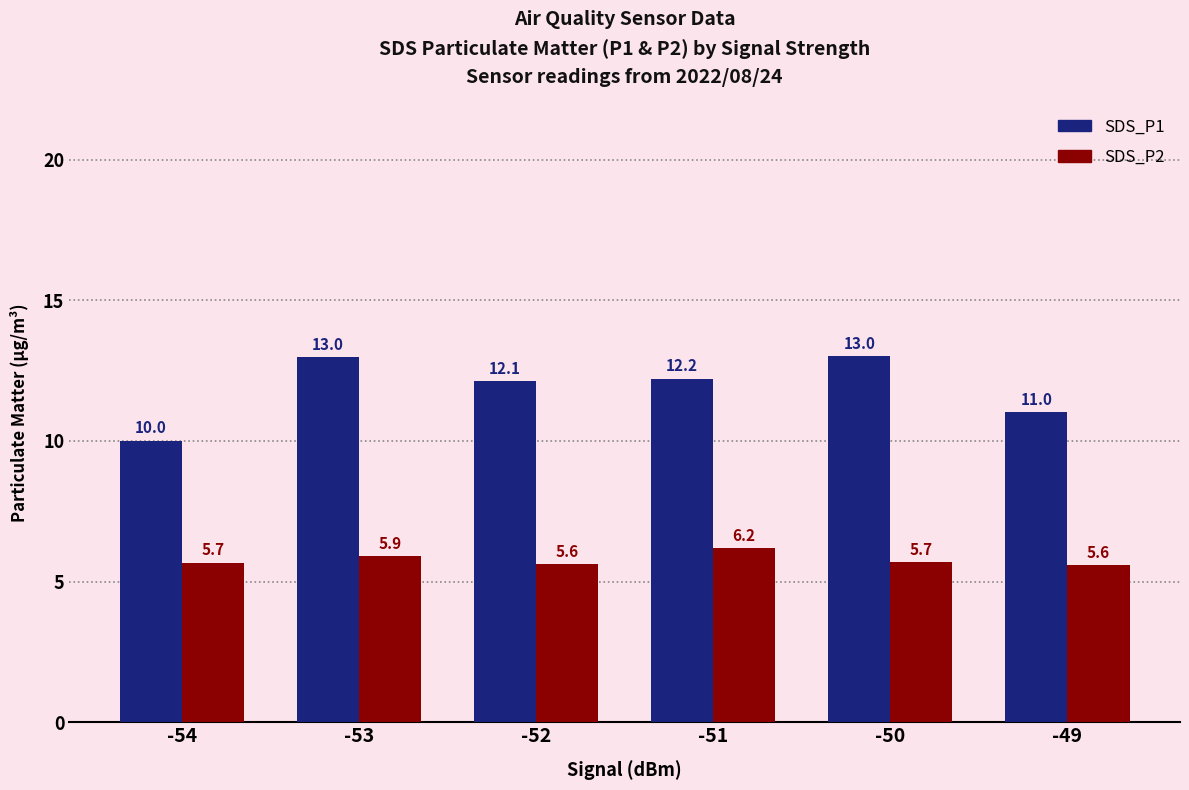

Reading right to left, list all the values displayed in this chart.

SDS_P1: -49=11.0	-50=13.0	-51=12.2	-52=12.1	-53=13.0	-54=10.0
SDS_P2: -49=5.6	-50=5.7	-51=6.2	-52=5.6	-53=5.9	-54=5.7